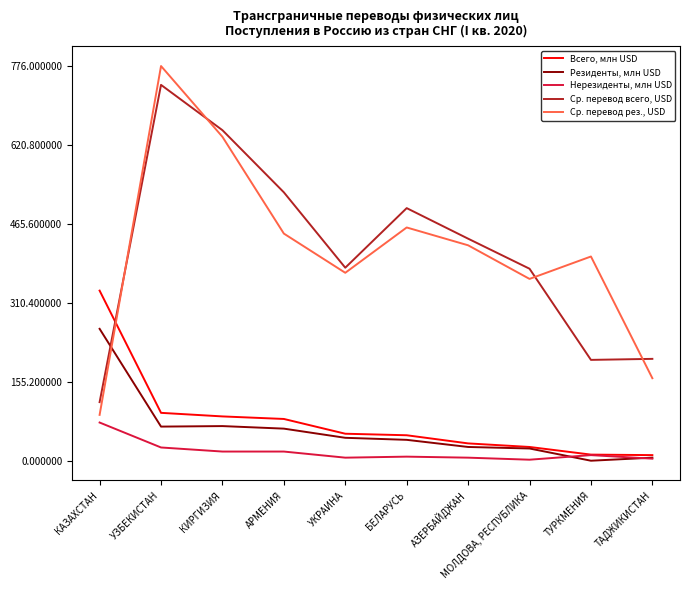

True or false: Ср. перевод всего, USD and Нерезиденты, млн USD cross at least once.

False